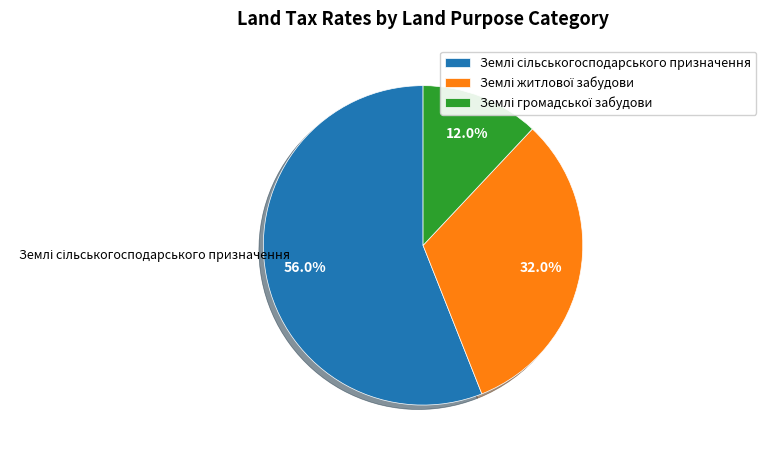

Is there any slice that represents more than half of the pie?

Yes